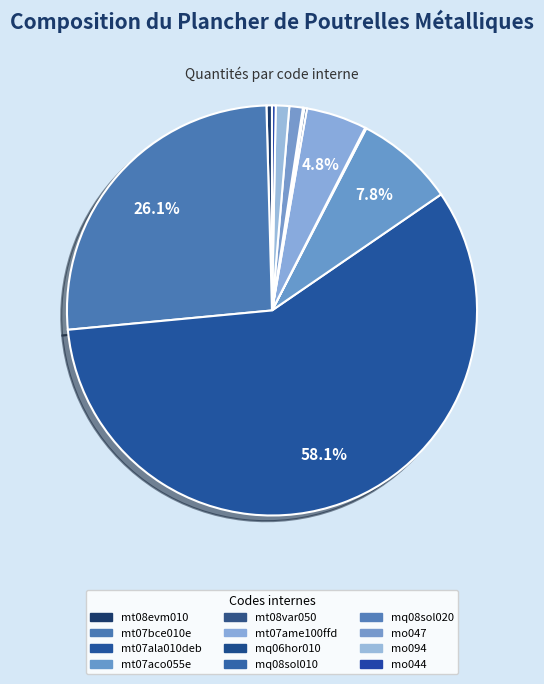

What percentage is NOT represented by mt07aco055e?

92.2%